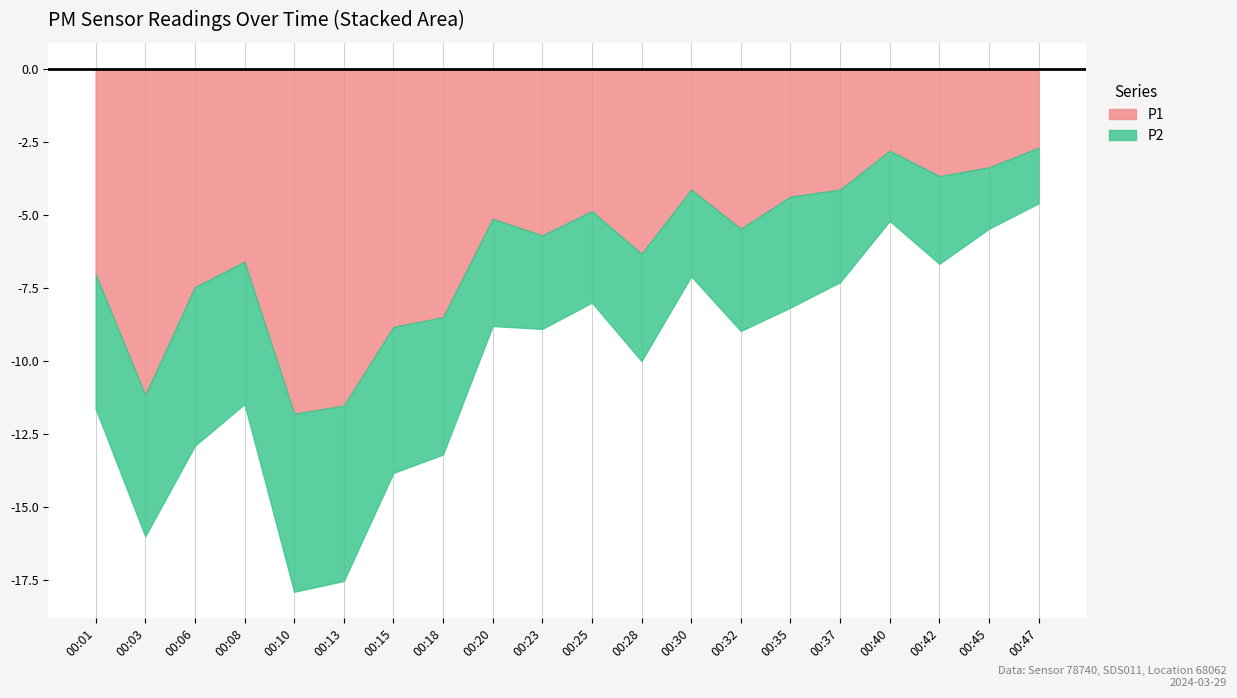

Is the value of P1 at 00:06 greater than the value of P2 at 00:13?

Yes